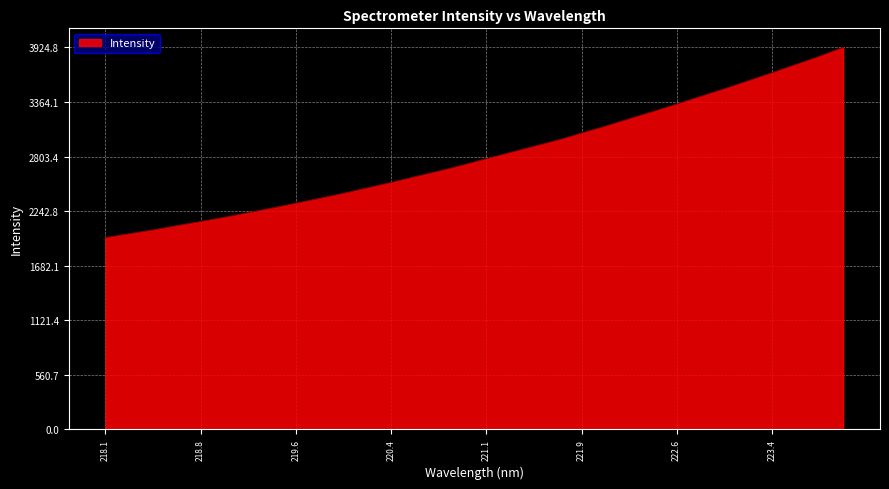

What is the difference between the maximum and minimum values?

1953.9